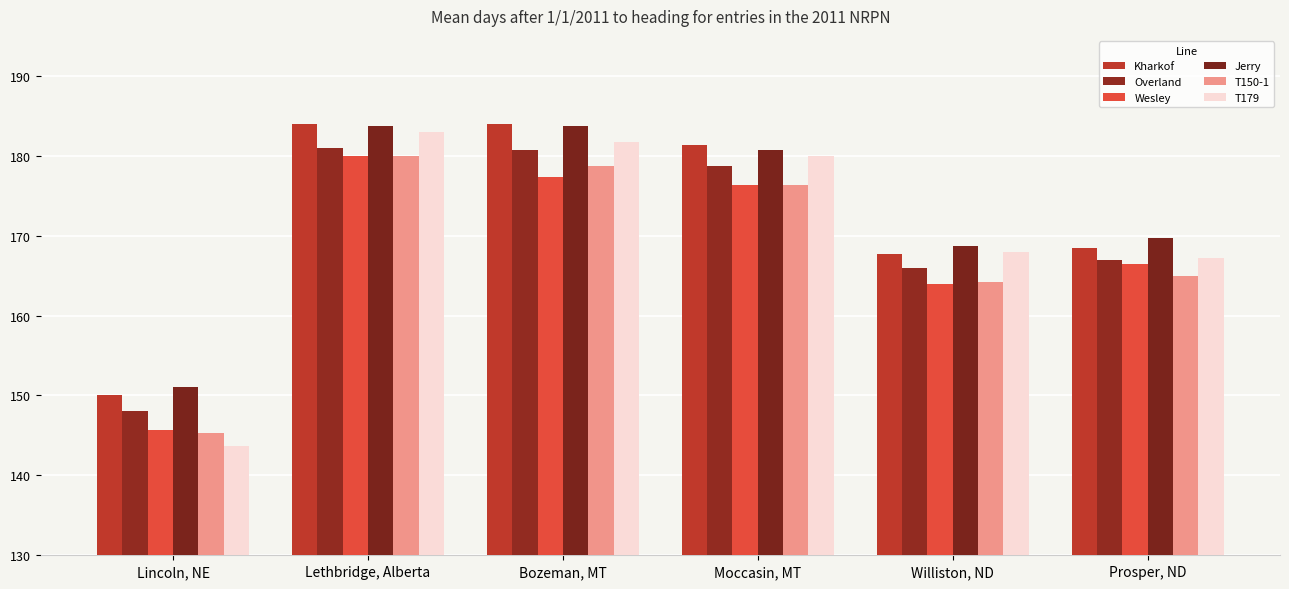

Reading left to right, transcribe all the data shown in this chart.

Kharkof: Lincoln, NE=150.0	Lethbridge, Alberta=184.0	Bozeman, MT=184.0	Moccasin, MT=181.3	Williston, ND=167.8	Prosper, ND=168.5
Overland: Lincoln, NE=148.0	Lethbridge, Alberta=181.0	Bozeman, MT=180.7	Moccasin, MT=178.7	Williston, ND=166.0	Prosper, ND=167.0
Wesley: Lincoln, NE=145.7	Lethbridge, Alberta=180.0	Bozeman, MT=177.3	Moccasin, MT=176.3	Williston, ND=164.0	Prosper, ND=166.5
Jerry: Lincoln, NE=151.0	Lethbridge, Alberta=183.7	Bozeman, MT=183.7	Moccasin, MT=180.7	Williston, ND=168.8	Prosper, ND=169.8
T150-1: Lincoln, NE=145.3	Lethbridge, Alberta=180.0	Bozeman, MT=178.7	Moccasin, MT=176.3	Williston, ND=164.2	Prosper, ND=165.0
T179: Lincoln, NE=143.7	Lethbridge, Alberta=183.0	Bozeman, MT=181.7	Moccasin, MT=180.0	Williston, ND=168.0	Prosper, ND=167.2